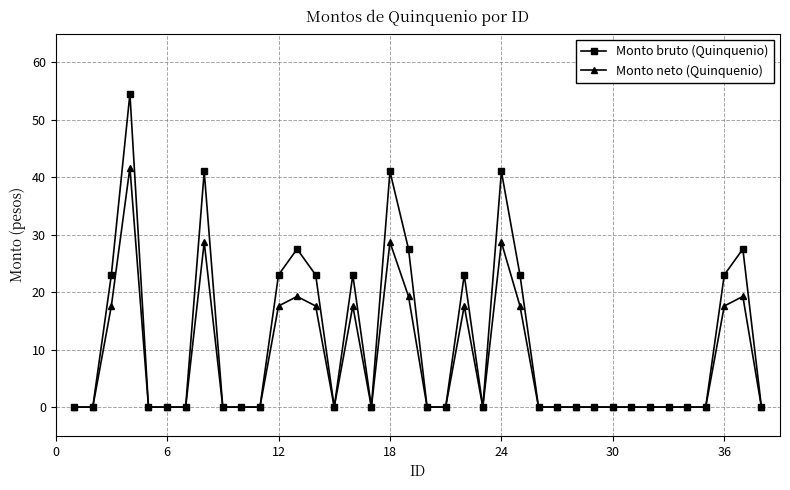

List the series in order of their overall mean, lowest first.

Monto neto (Quinquenio), Monto bruto (Quinquenio)